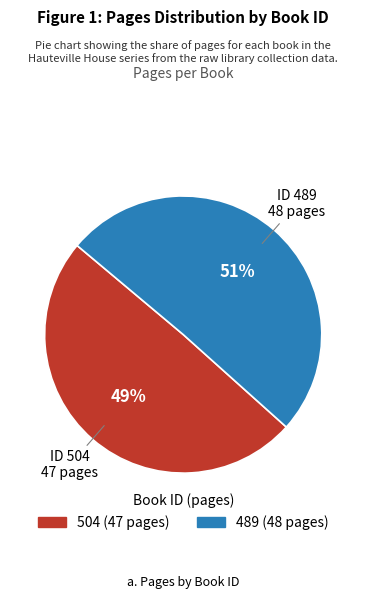

To the nearest percent, what is the combined percentage of 489 and 504?

100%